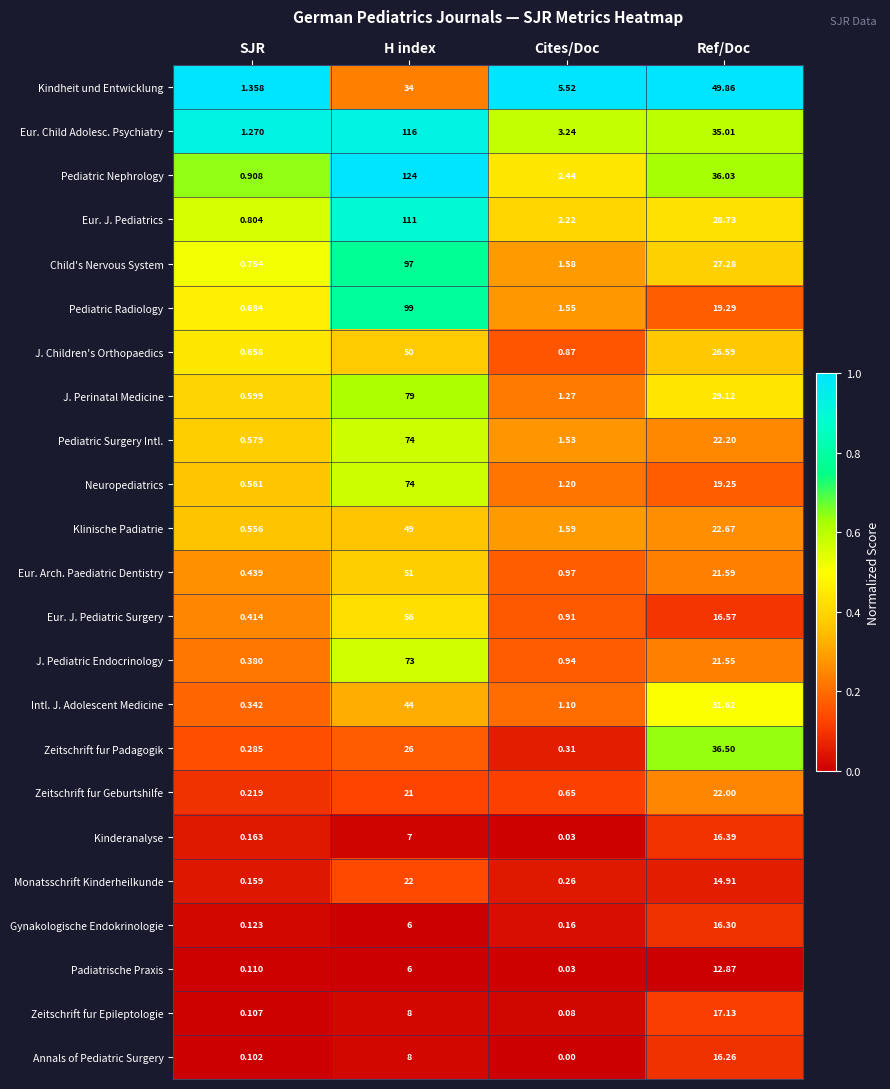

At which label does Klinische Padiatrie reach its peak?

H index